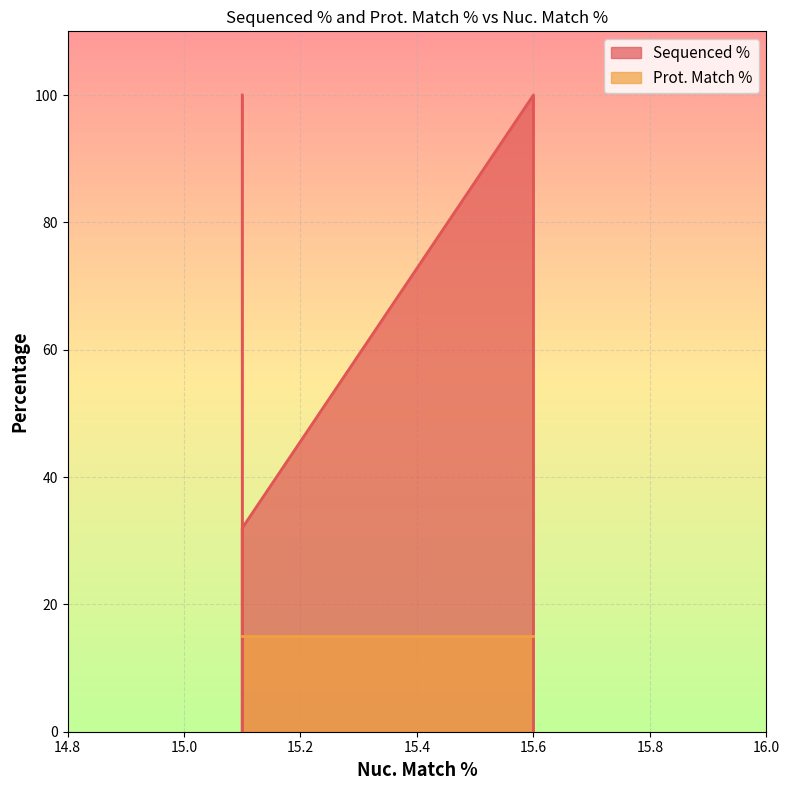

Reading right to left, what are all the values shown in this chart?

Sequenced %: 15.1=32.0	15.1=0.0	15.1=100.0	15.6=51.5	15.6=0.0	15.6=100.0
Prot. Match %: 15.1=15.1	15.1=15.1	15.1=15.1	15.6=15.1	15.6=15.1	15.6=15.1